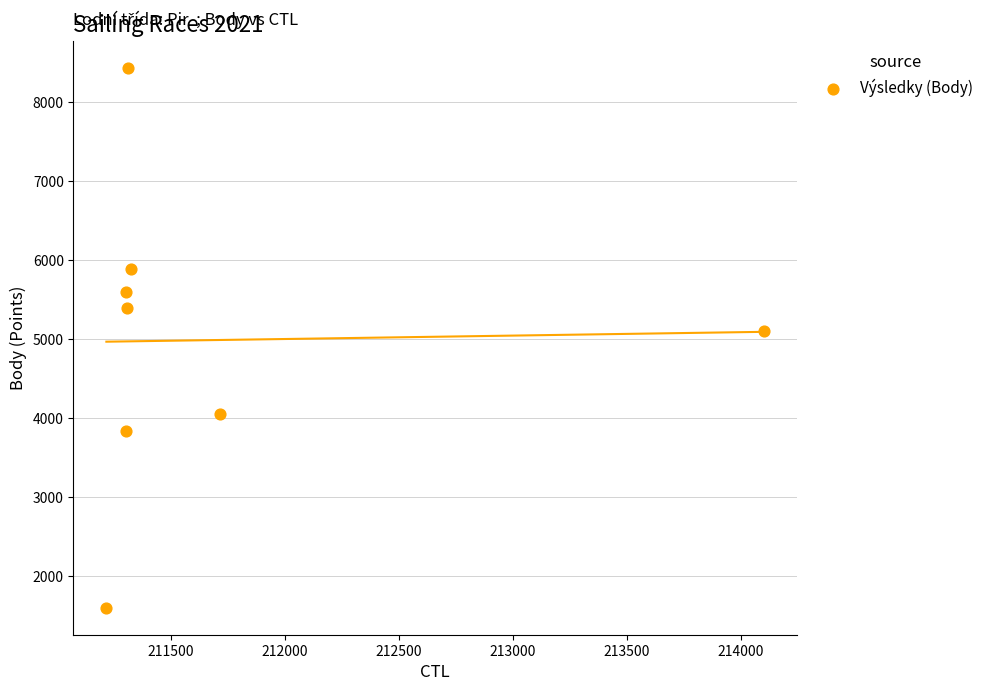

What Y value in the scatter plot is closest to 5018?

5106